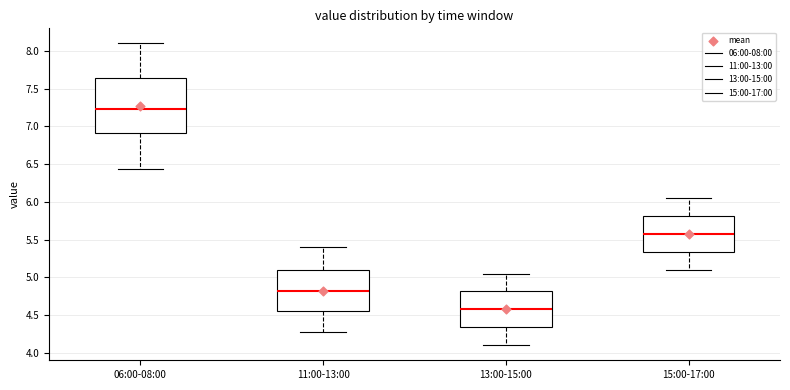

Reading left to right, transcribe this box plot: for each box, give where its median line is, the range the box spans, and where its two whiskers end, as read against the y-axis. The values are not printed on the chart, so give them approximately, as read against the axis.

06:00-08:00: median 7.25, box 6.90 to 7.65, whiskers 6.45 to 8.10
11:00-13:00: median 4.80, box 4.55 to 5.10, whiskers 4.25 to 5.40
13:00-15:00: median 4.60, box 4.35 to 4.80, whiskers 4.10 to 5.05
15:00-17:00: median 5.60, box 5.35 to 5.80, whiskers 5.10 to 6.05